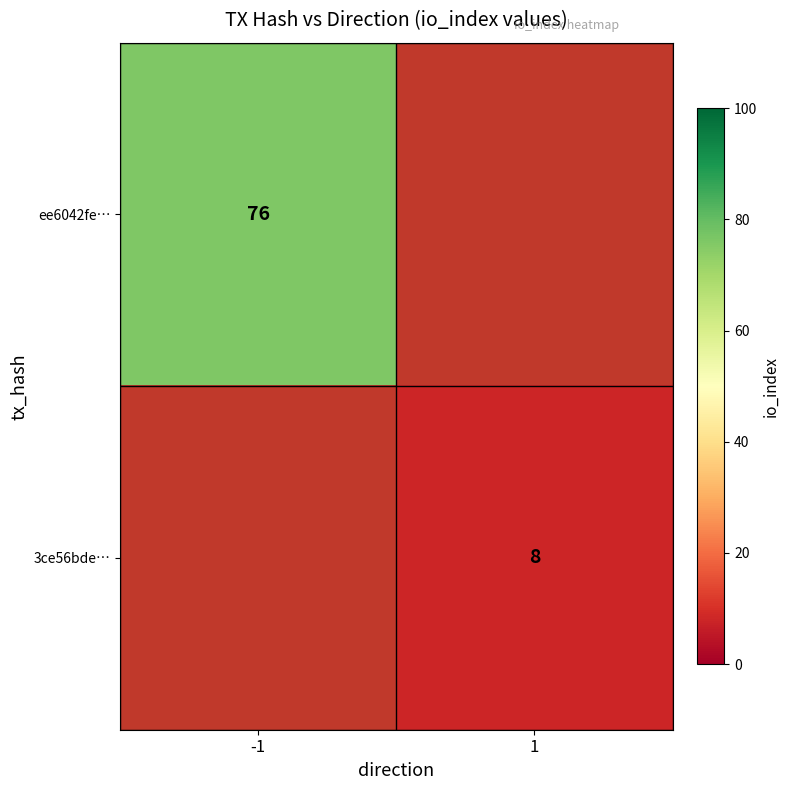

The value of ee6042fe… at -1 is 76. True or false?

True